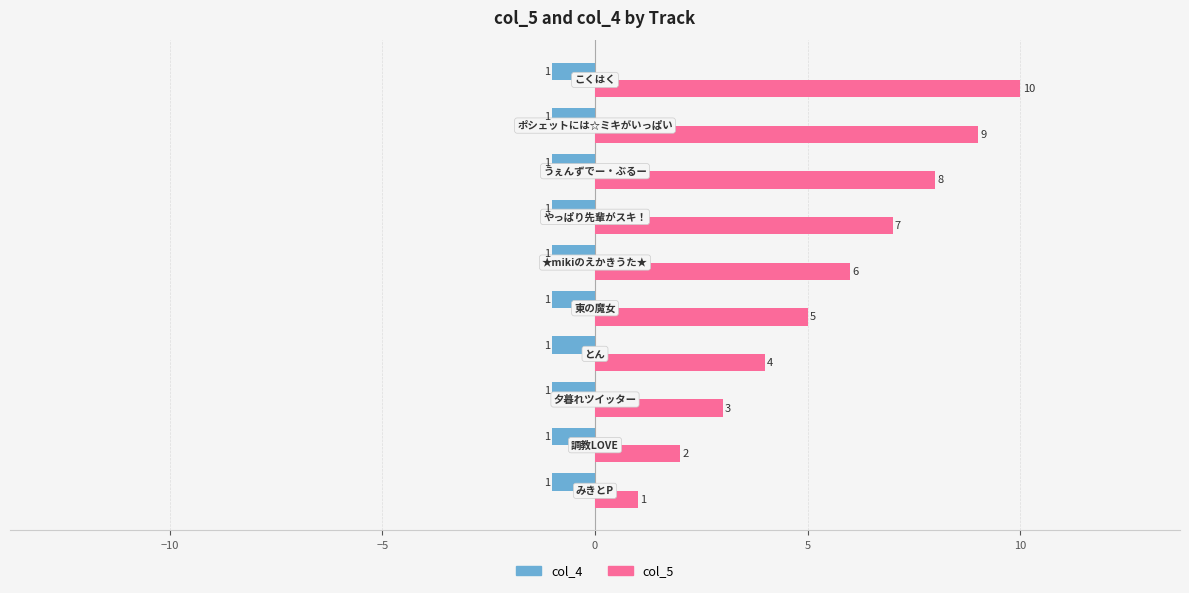

What is the sum of all col_4 values?

-10